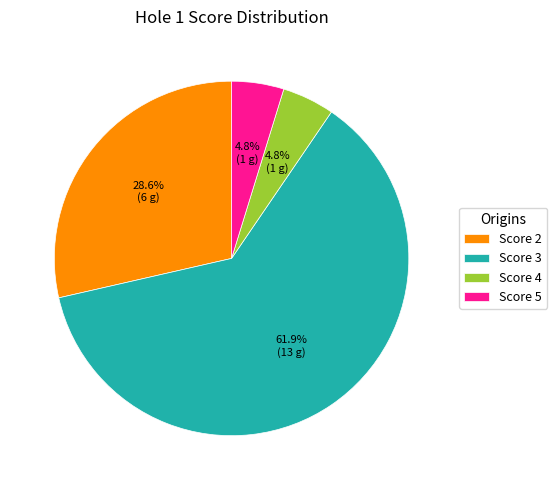

What is the majority slice?

Score 3